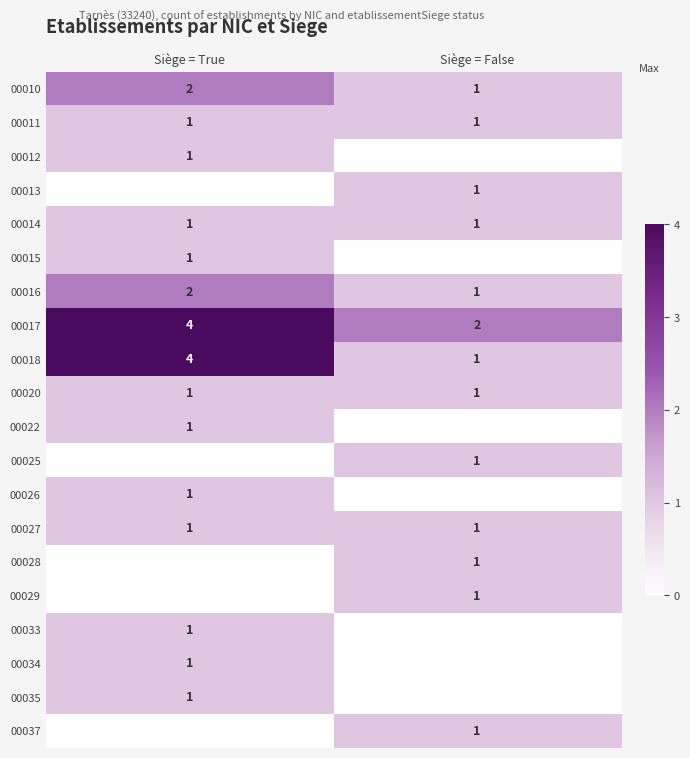

The 00013 series shows 1 at Siège = False. True or false?

True